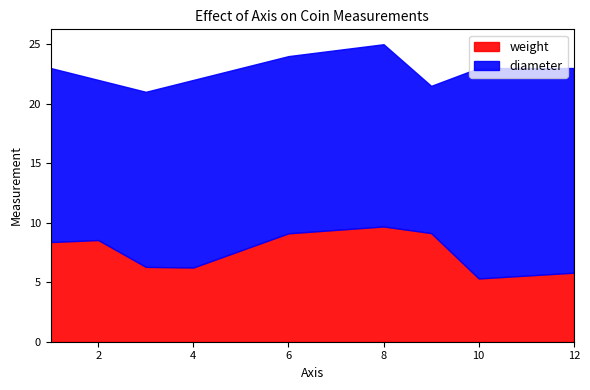

True or false: diameter has more than 2 interior local peaks.

True